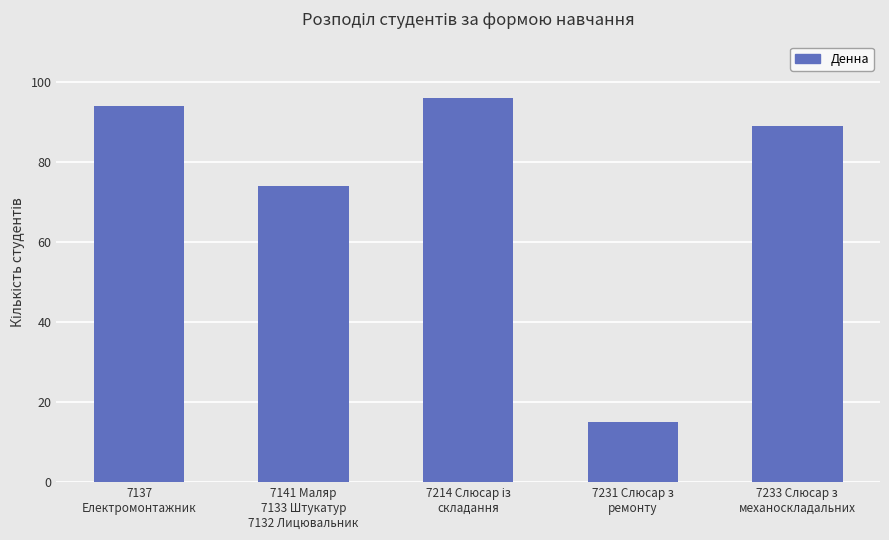

What is the value of the 1st bar from the left?

94